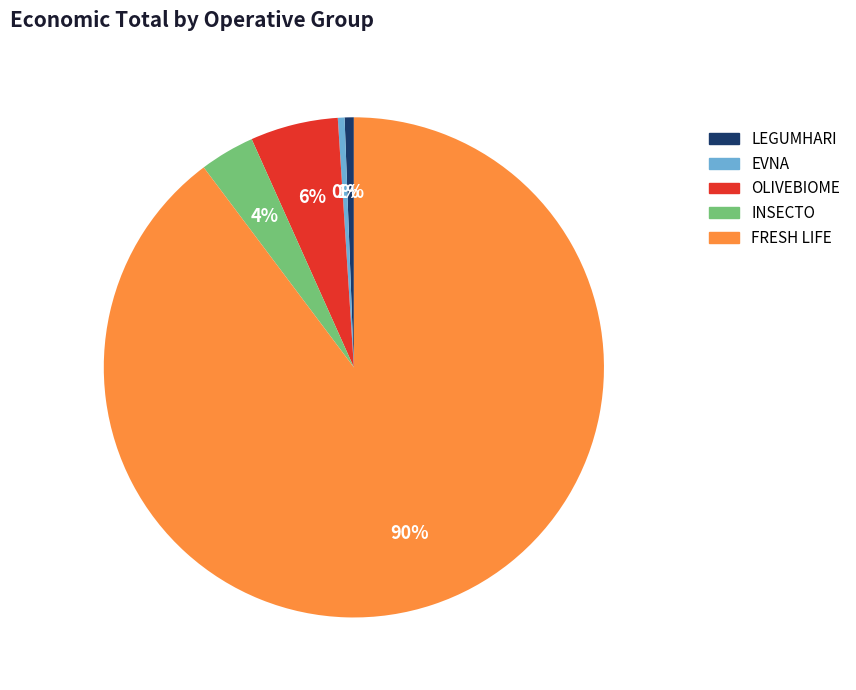

Between OLIVEBIOME and INSECTO, which is larger?

OLIVEBIOME